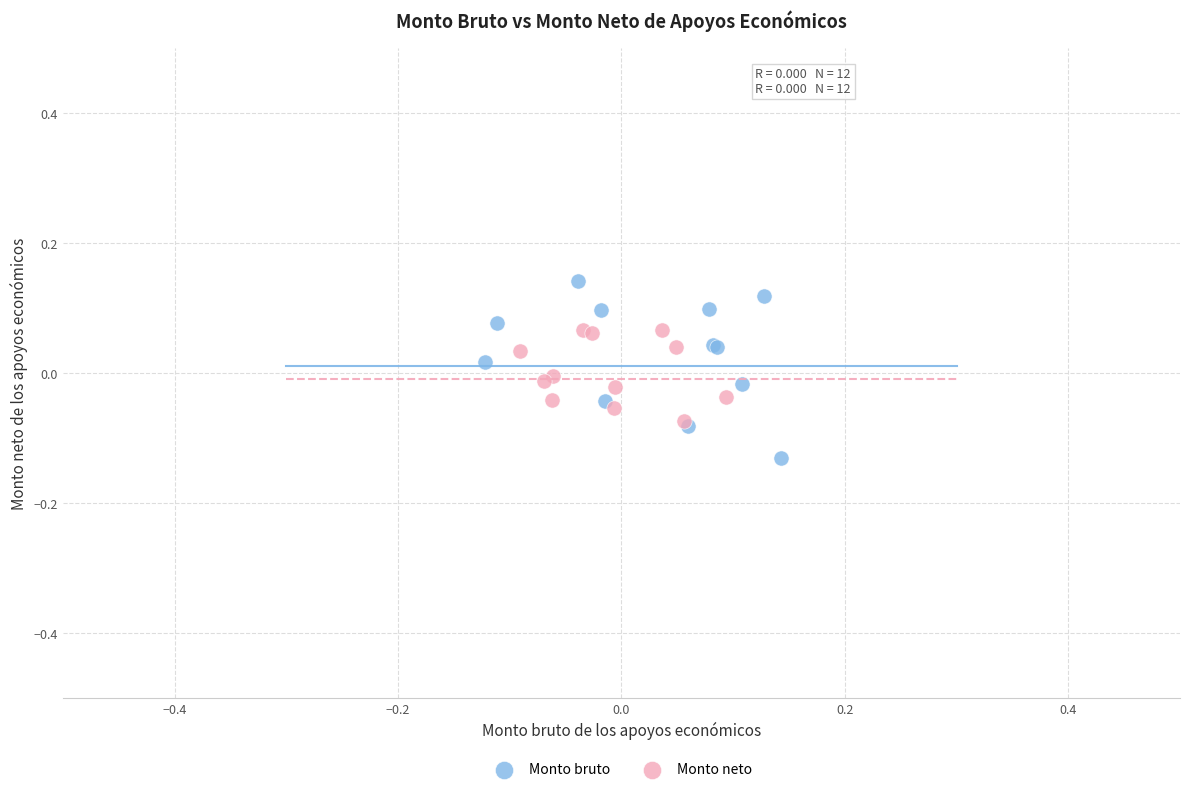

Which series has the largest Y range (max minus min)?

Monto bruto